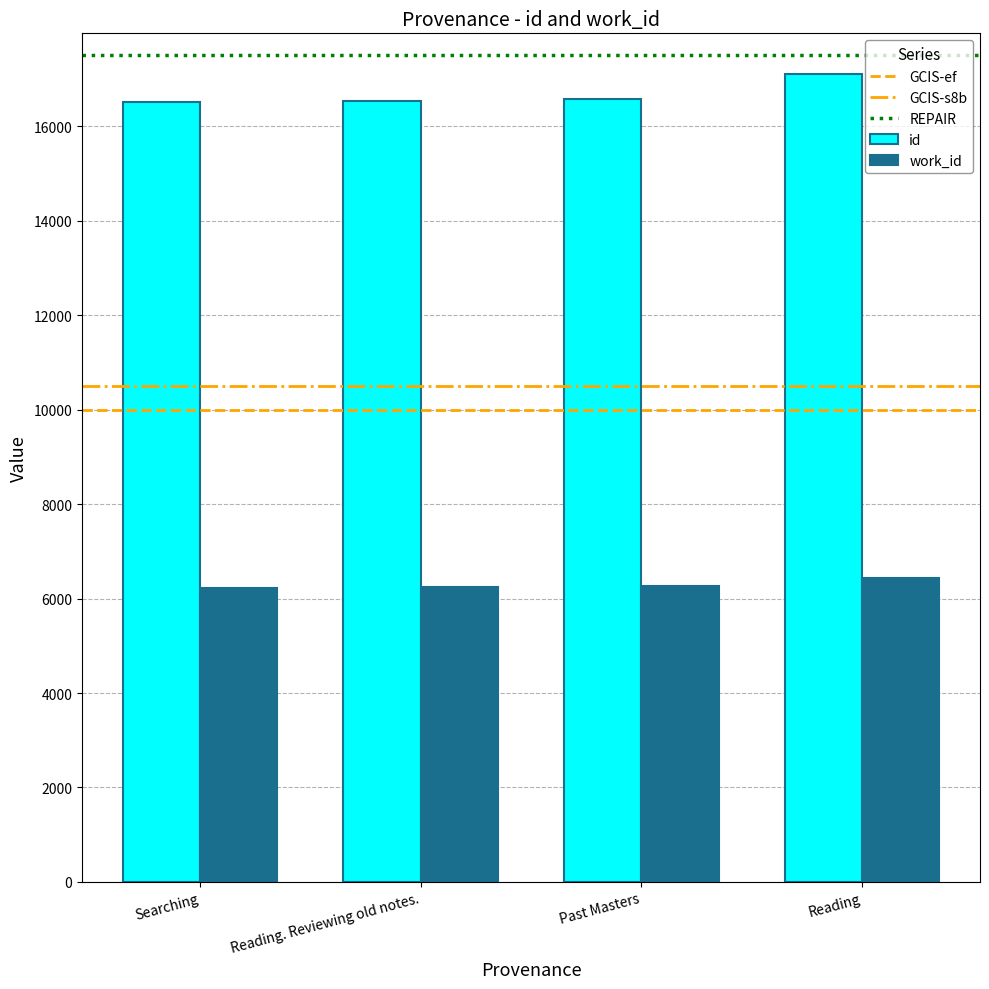

Is it true that work_id equals 2229 at Past Masters?

False